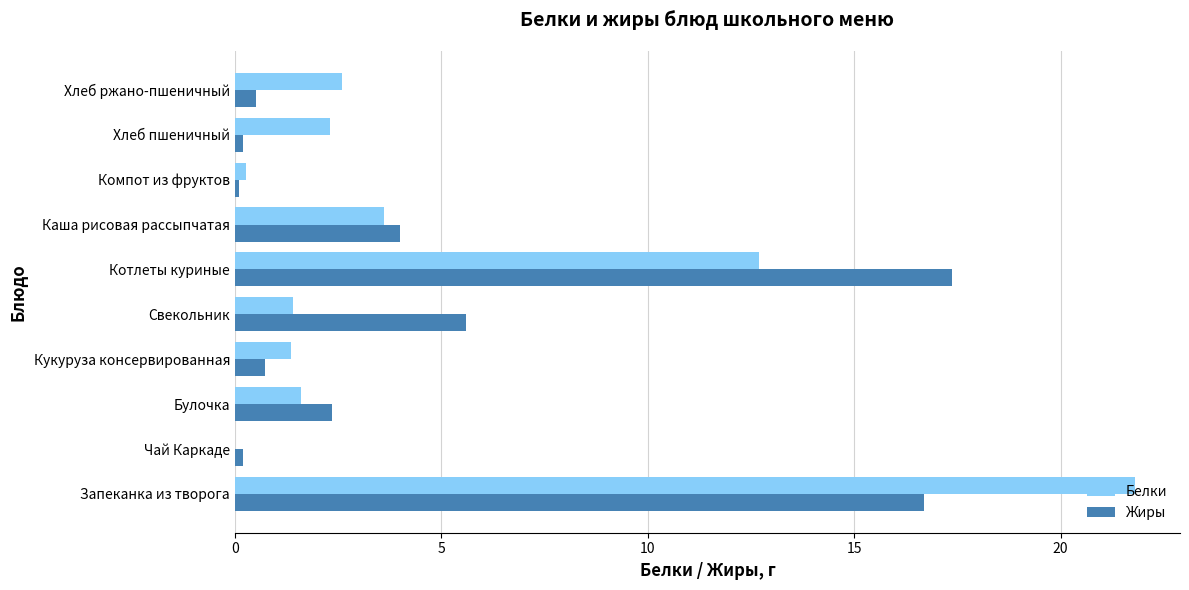

At which label does Жиры reach its peak?

Котлеты куриные